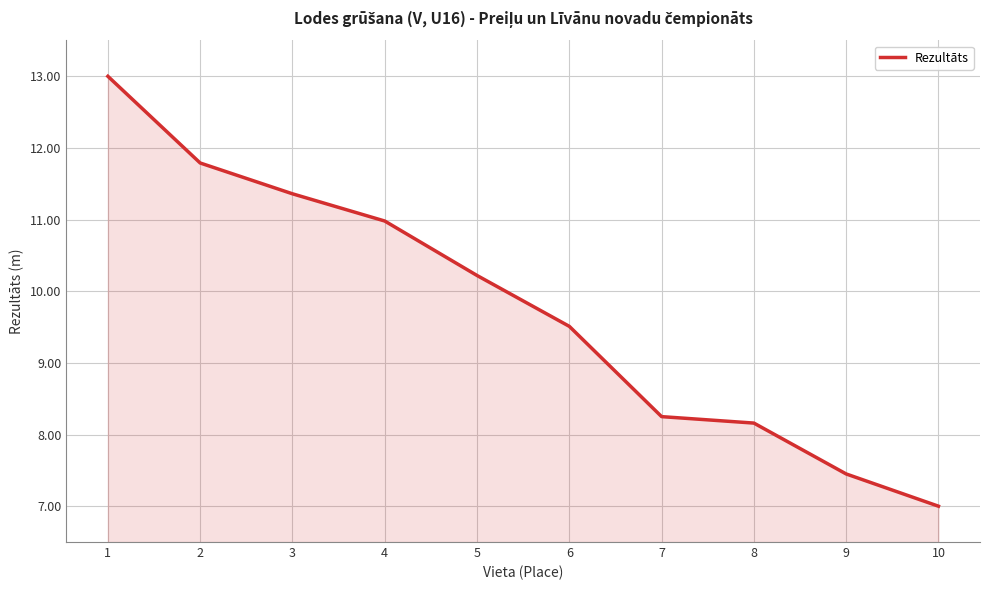

The value at 8 is 13.5. True or false?

False